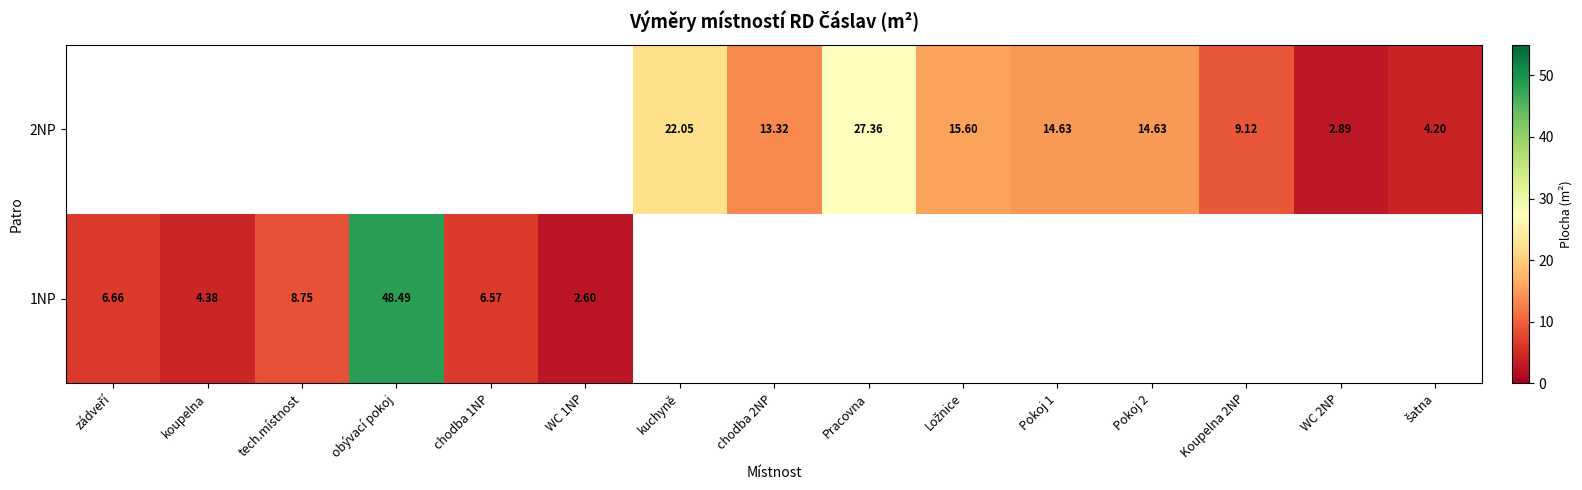

At which label is 1NP closest to 25?

tech.místnost